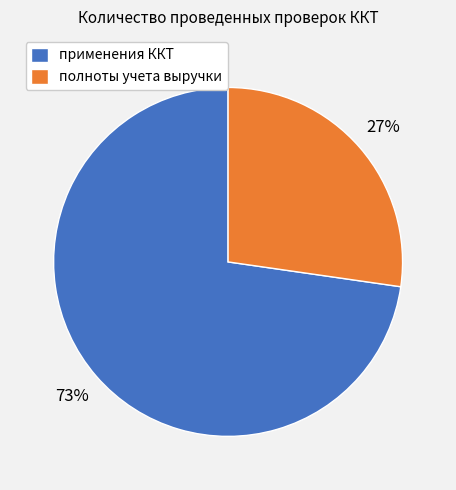

What is the smallest slice in the pie chart?

полноты учета выручки